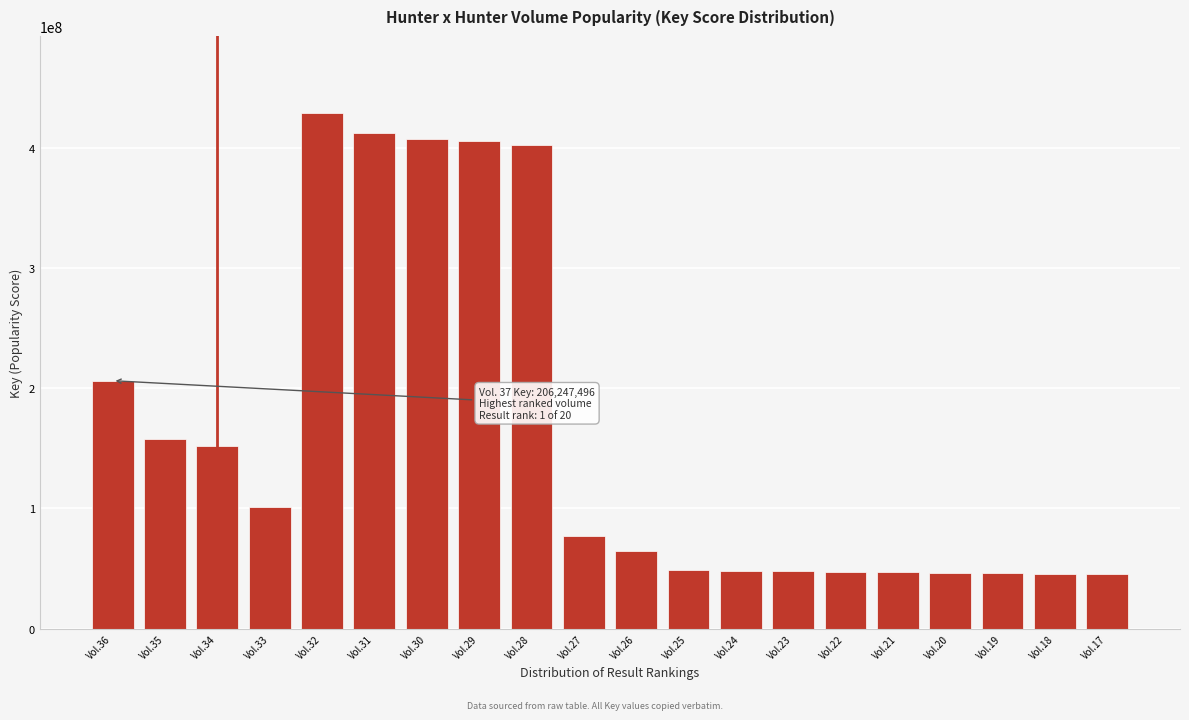

What is the change in value from Vol.34 to Vol.28?

+250198141